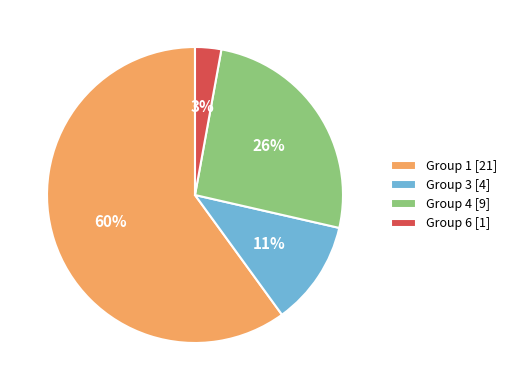

Which category has the biggest portion of the pie?

Group 1 [21]